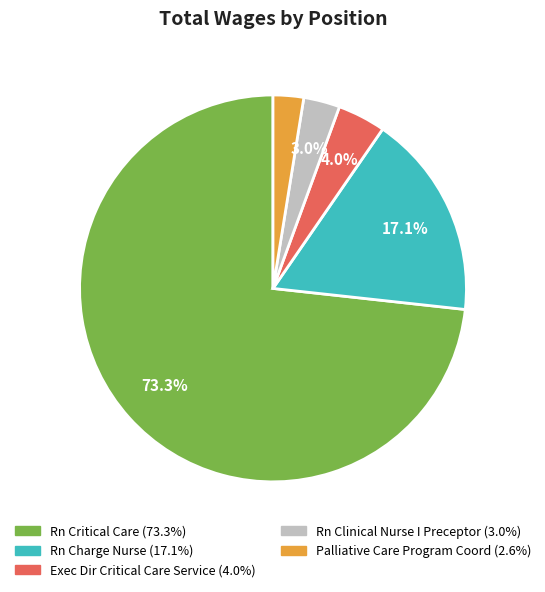

What percentage do Rn Critical Care and Rn Charge Nurse together represent?

90.4%